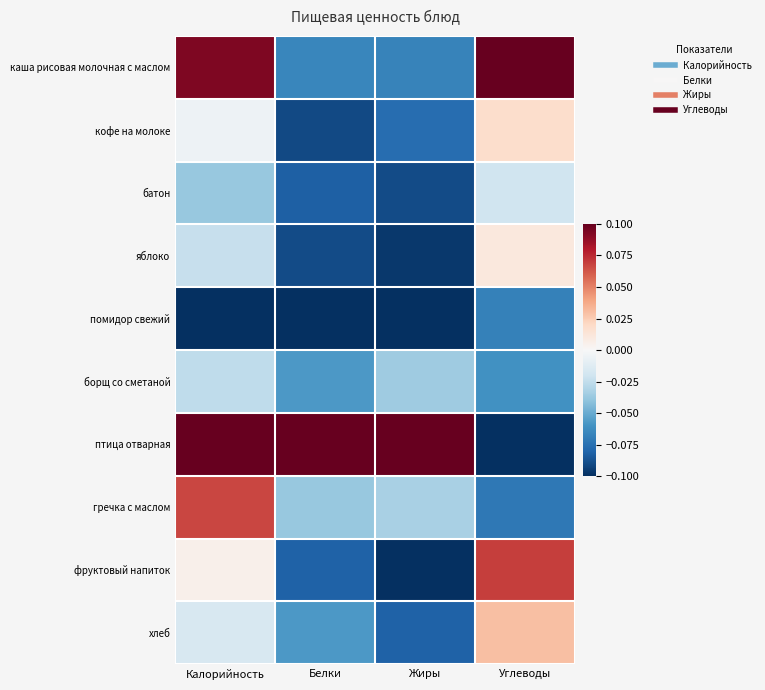

What is the spread (max minus min) of values at Углеводы?

0.2